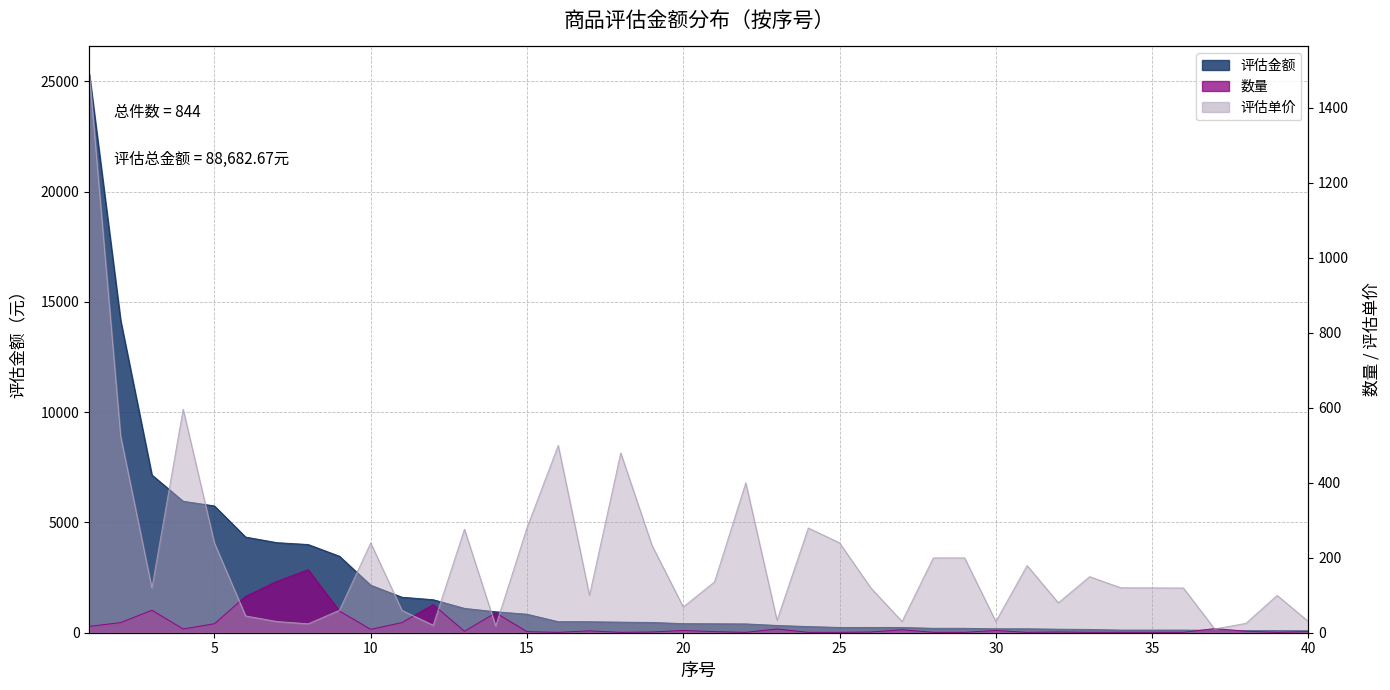

The 评估金额 series shows 3998.4 at 8. True or false?

True